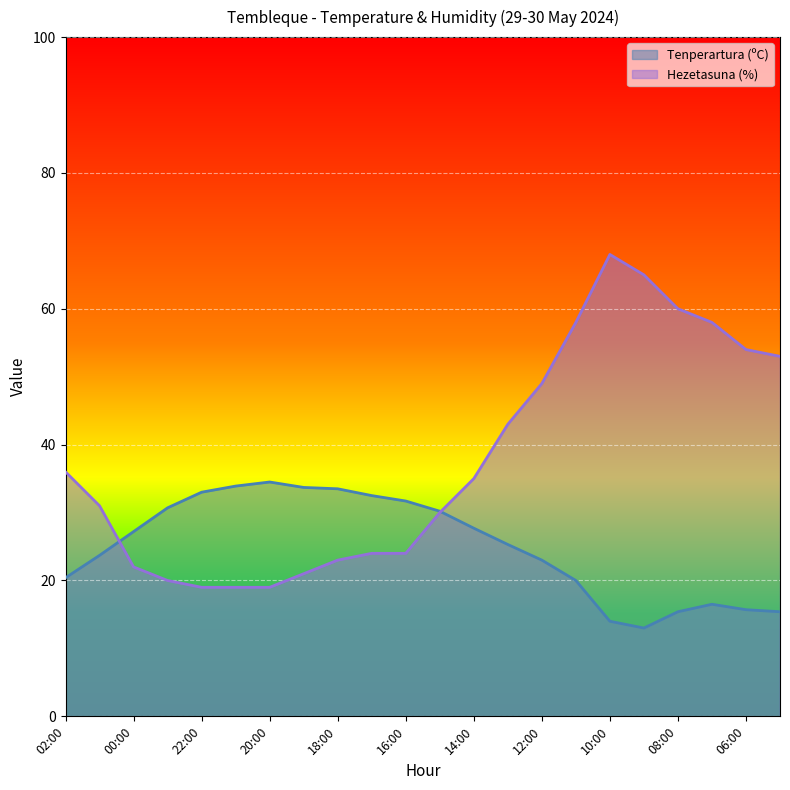

Where is Tenperartura (ºC) nearest to the value 23?

12:00